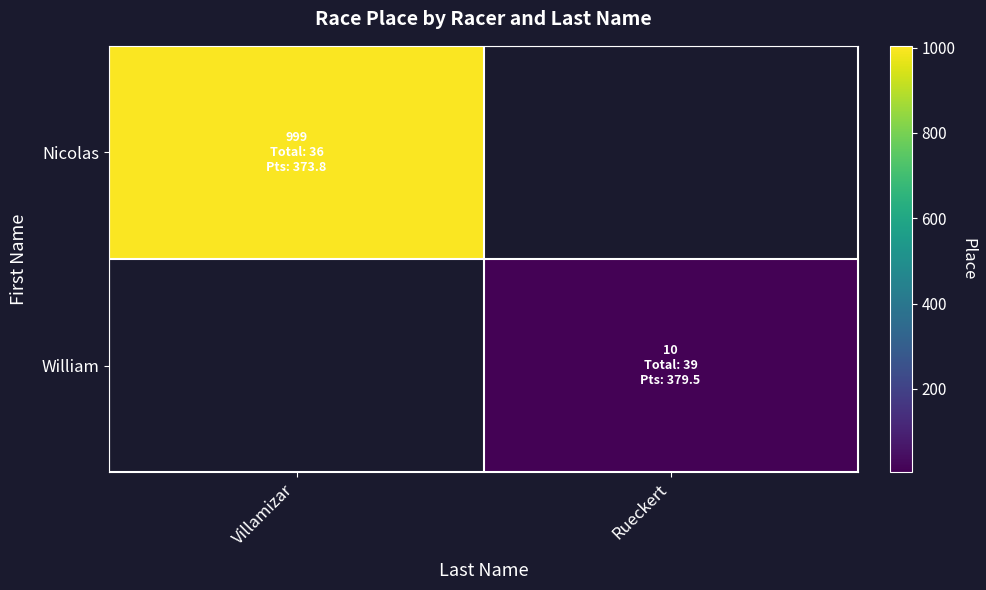

True or false: Nicolas has a value of 1609.8 at Villamizar.

False